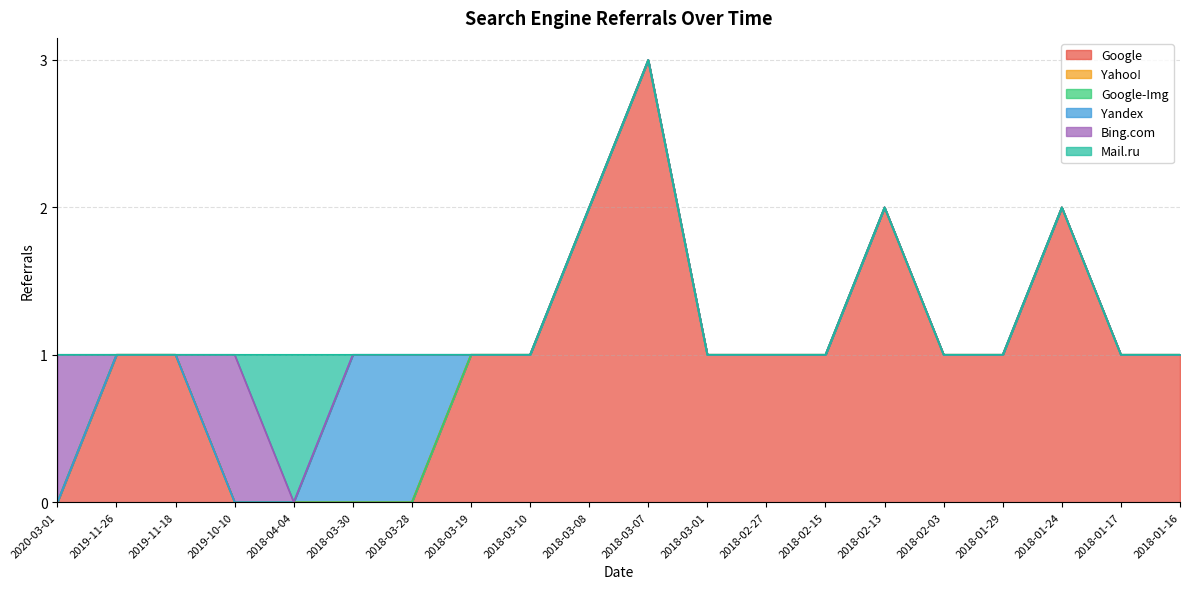

List the labels in order of Yandex value, smallest first.

2020-03-01, 2019-11-26, 2019-11-18, 2019-10-10, 2018-04-04, 2018-03-19, 2018-03-10, 2018-03-08, 2018-03-07, 2018-03-01, 2018-02-27, 2018-02-15, 2018-02-13, 2018-02-03, 2018-01-29, 2018-01-24, 2018-01-17, 2018-01-16, 2018-03-30, 2018-03-28